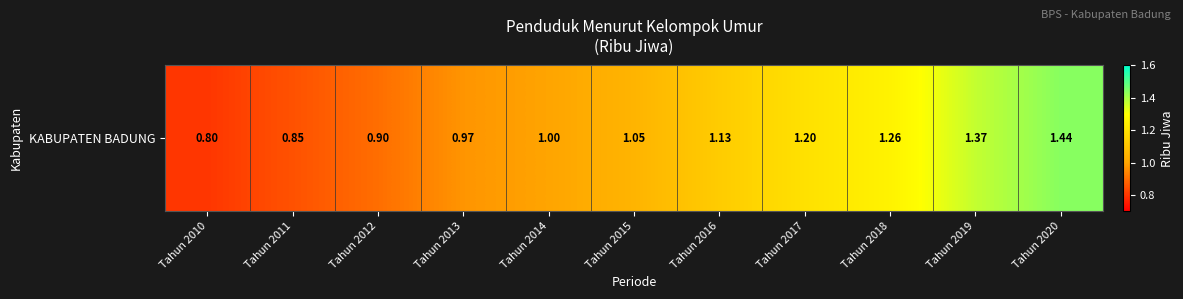

How many categories are shown in the chart?

11